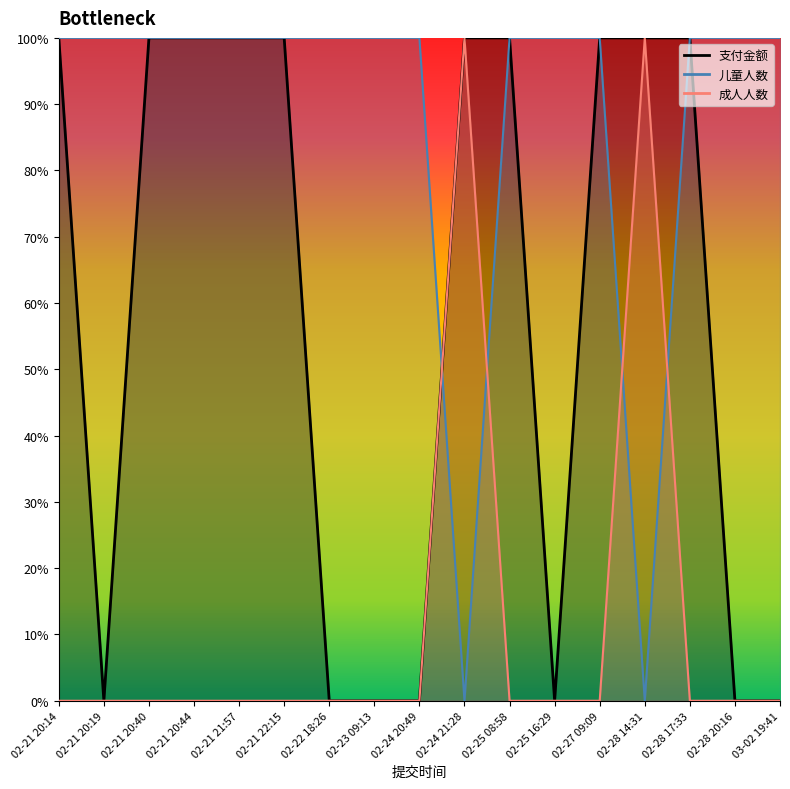

Does the chart have visible grid lines?

No